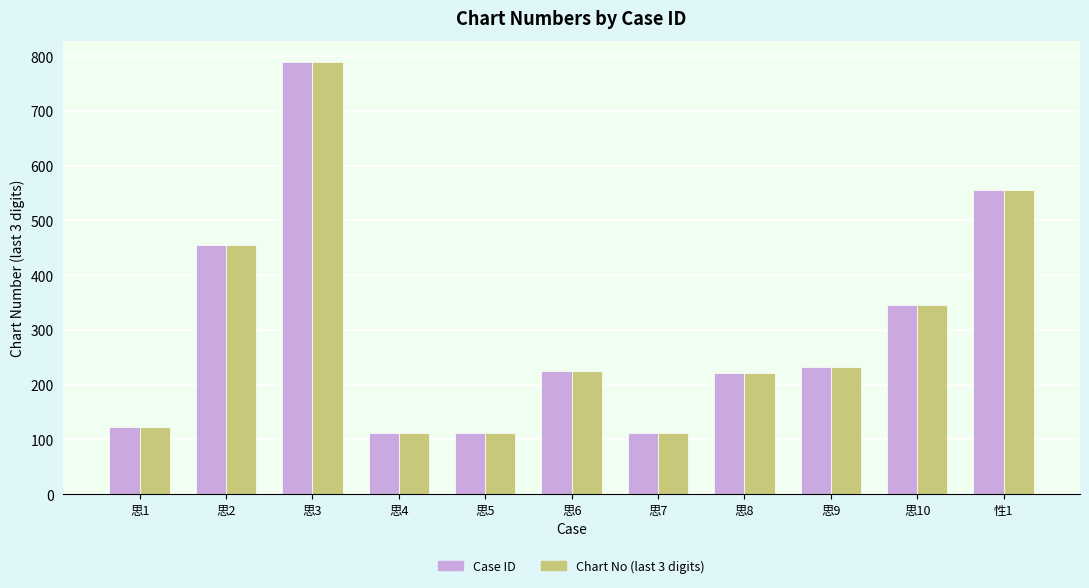

Where does the Case ID series first go above 225?

思2